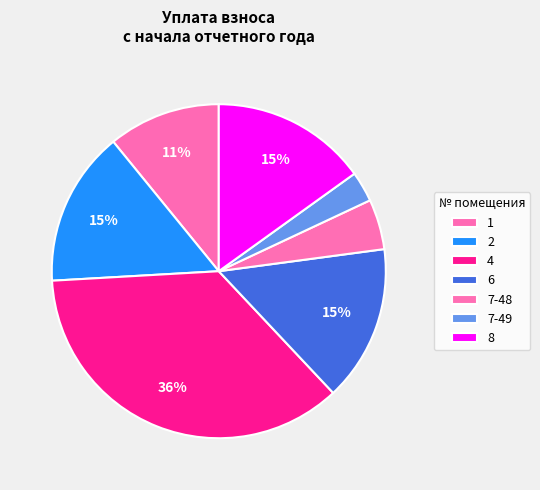

Count the number of slices in the pie.

7